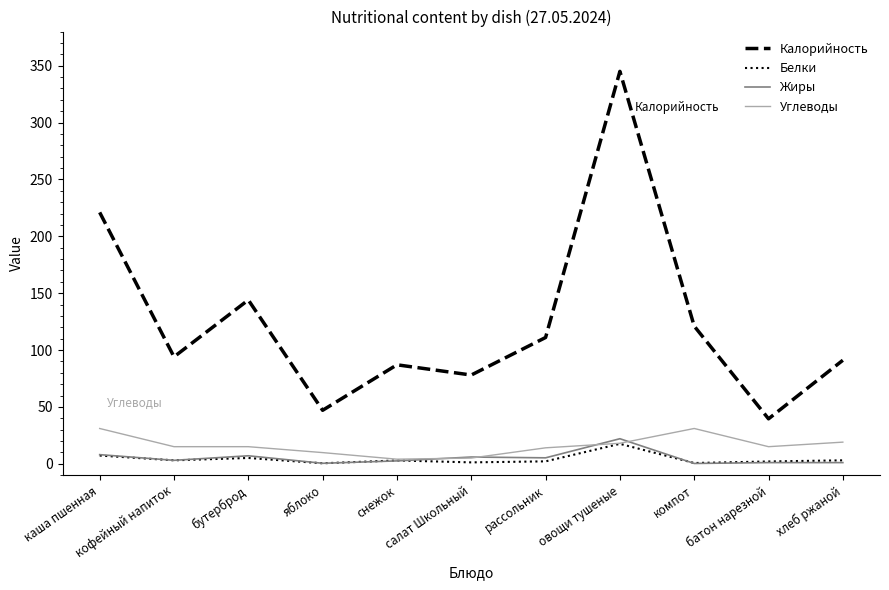

True or false: Калорийность and Жиры intersect in this chart.

False